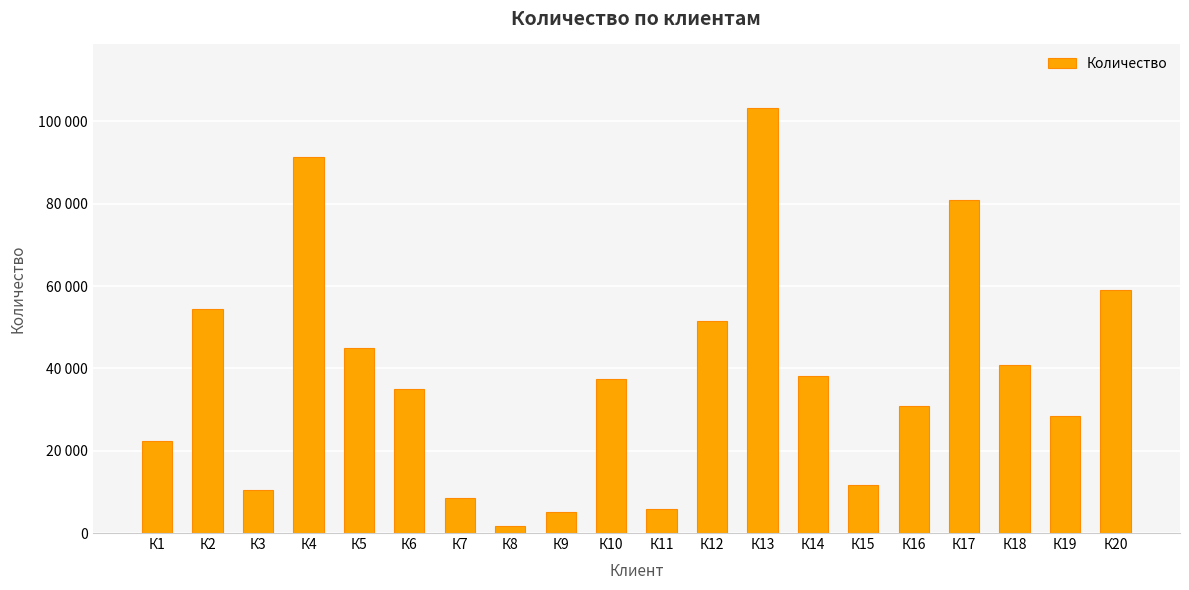

Approximately how many times larger is the value at К3 compared to К11?

1.8